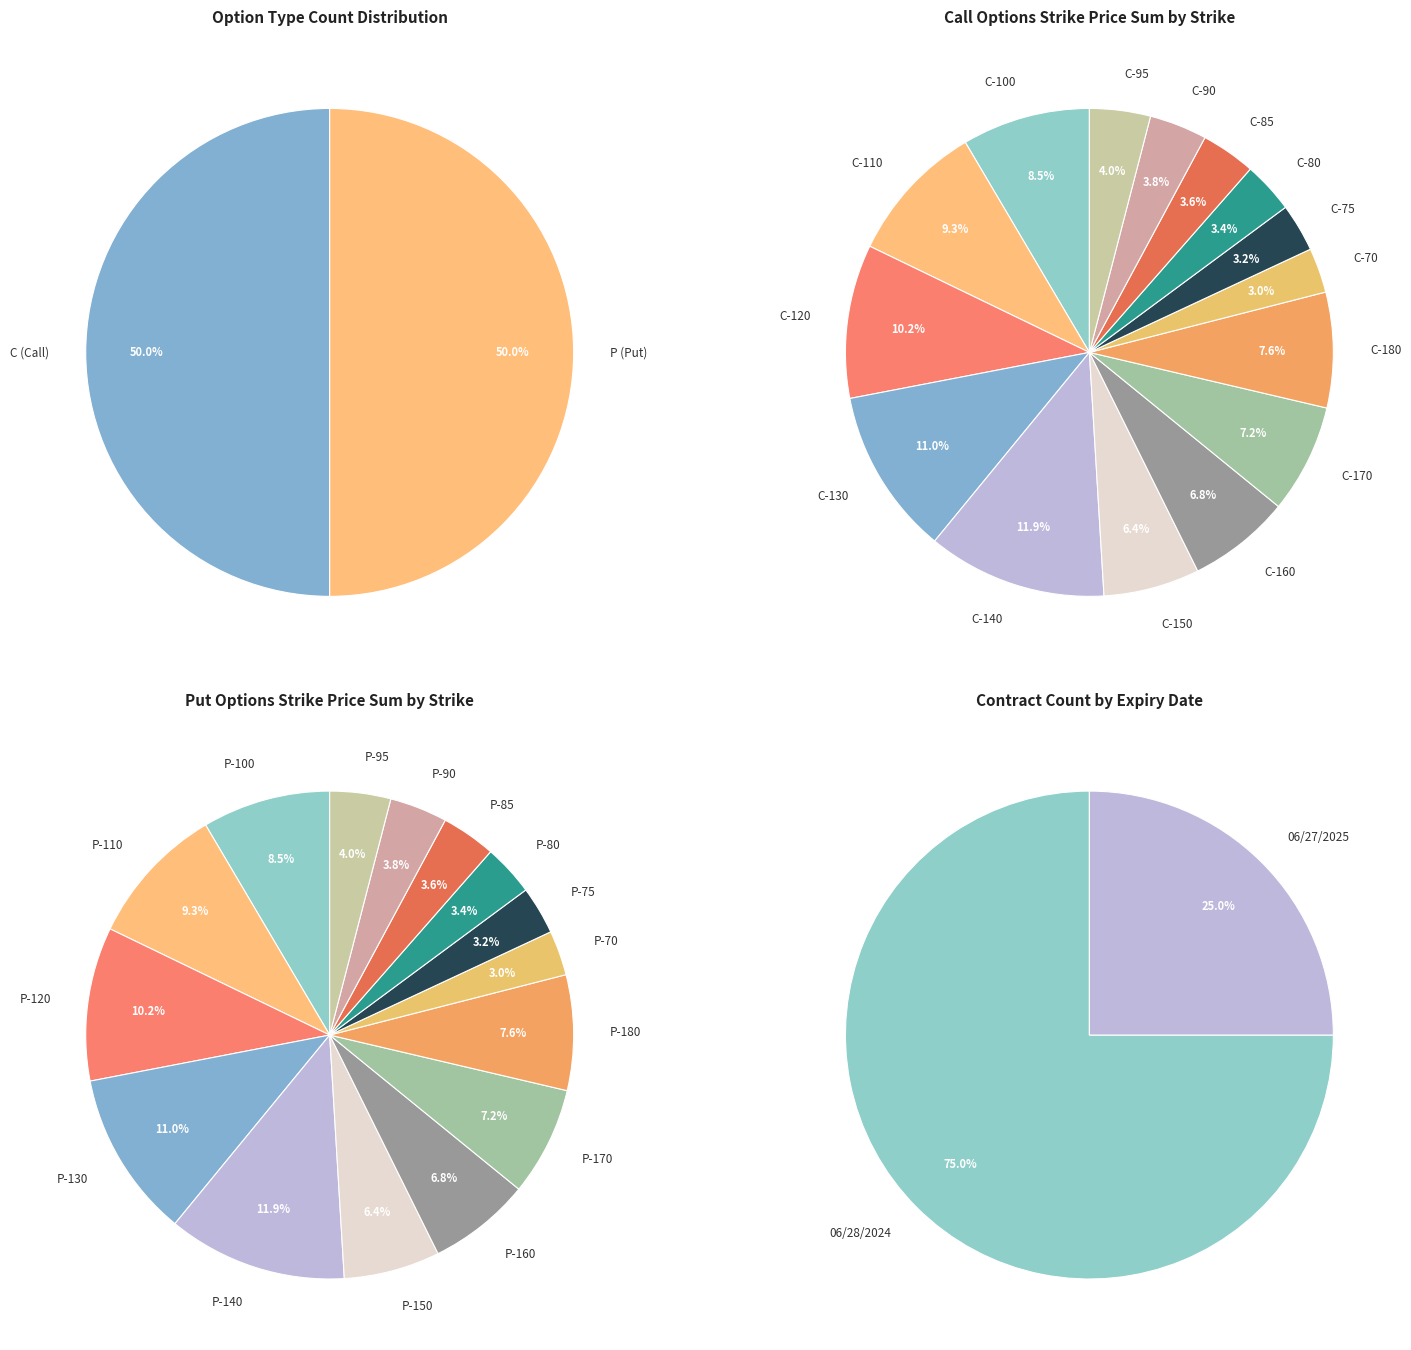

To the nearest percent, what portion does 37 represent?

3%